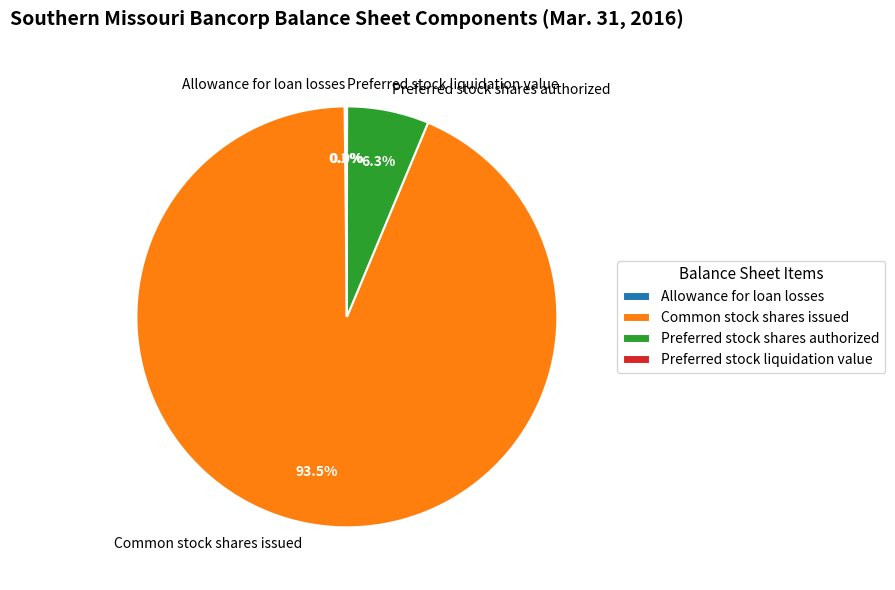

Which slice is the largest?

Common stock shares issued